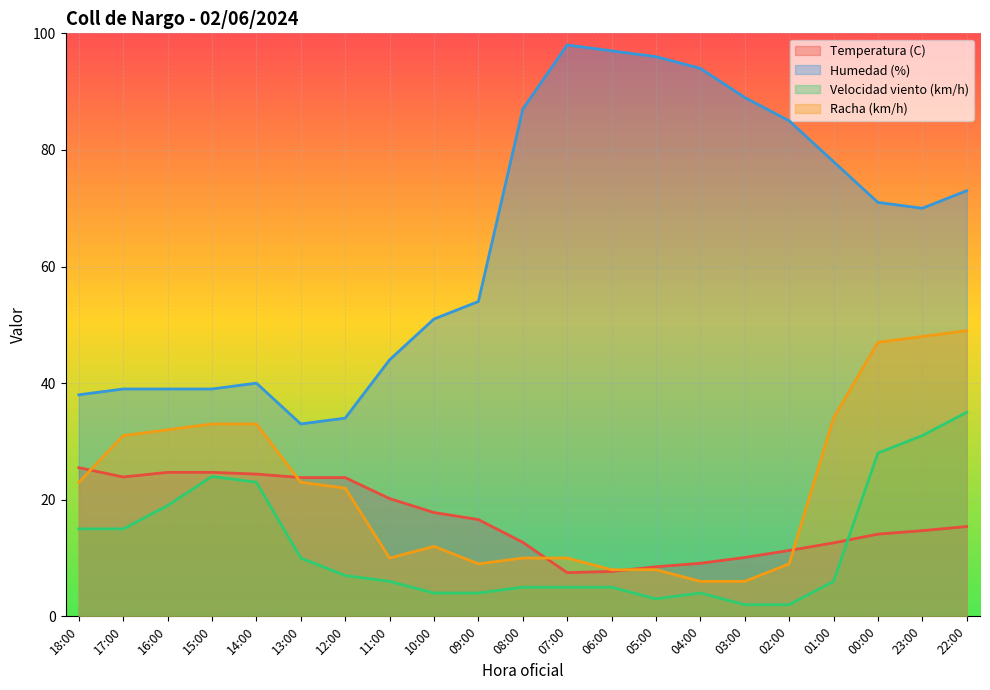

What are all the series names shown in the legend?

Temperatura (C), Humedad (%), Velocidad viento (km/h), Racha (km/h)